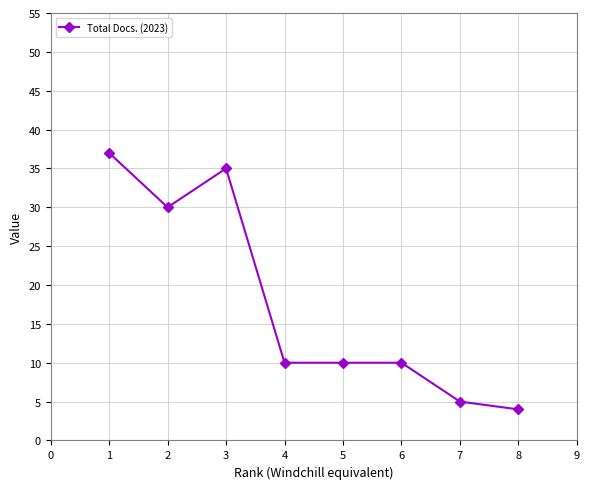

Where is the first local maximum?

3